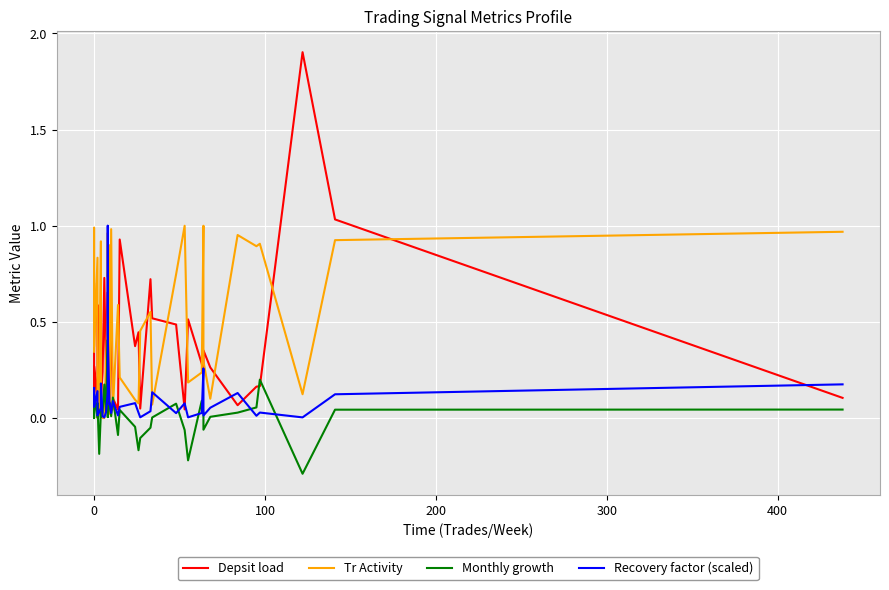

What is the difference between the second highest and minimum values in the Depsit load series?

1.0